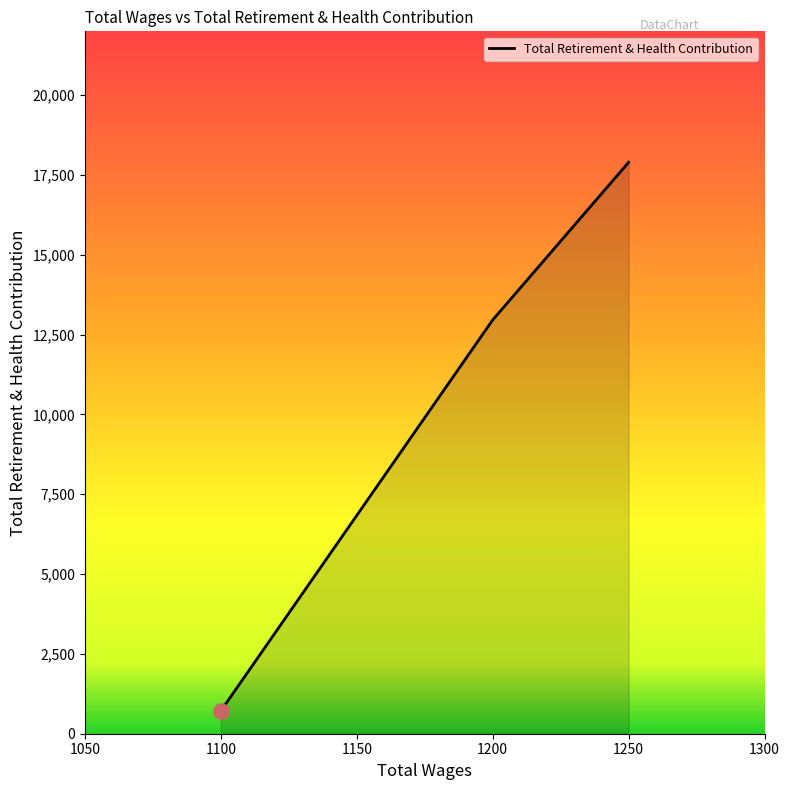

What is the change in value from 1250.0 to 1100.0?

-17184